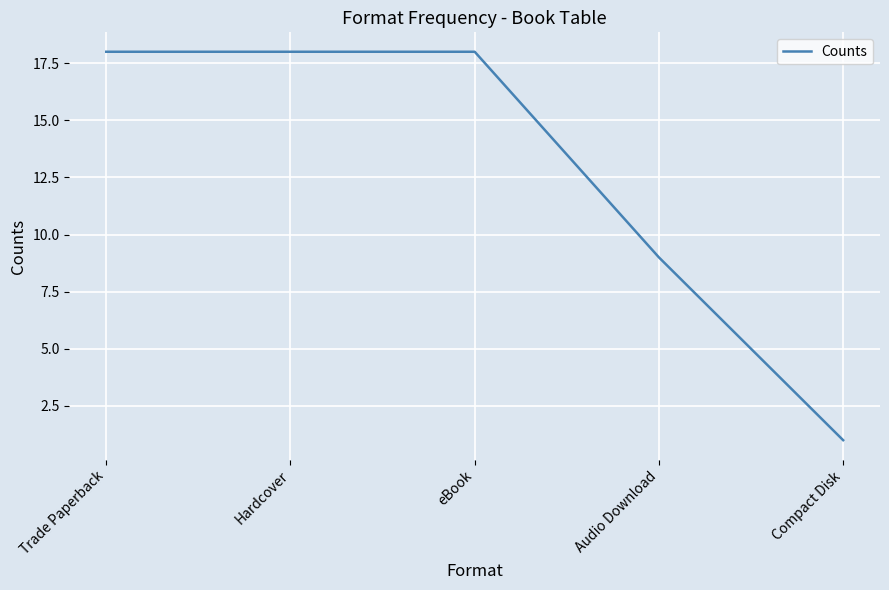

Which category has the lowest value across all series?

Compact Disk